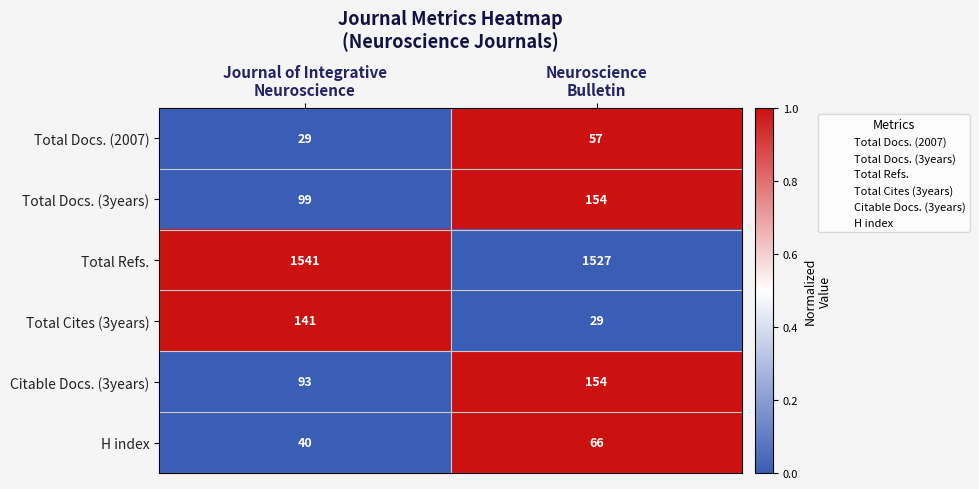

Reading left to right, list all the values displayed in this chart.

Total Docs. (2007): 29	57
Total Docs. (3years): 99	154
Total Refs.: 1541	1527
Total Cites (3years): 141	29
Citable Docs. (3years): 93	154
H index: 40	66